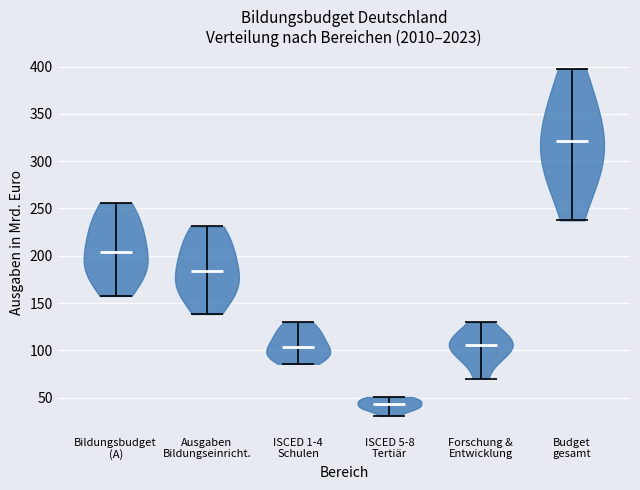

Reading left to right, read every violin against the y-axis: where its median line is, and the lowest and highest points it reaches. The values are not printed on the chart, so give them approximately, as read against the axis.

Bildungsbudget (A): median line 205, lowest point 155, highest point 255
Ausgaben Bildungseinricht.: median line 185, lowest point 140, highest point 230
ISCED 1-4 Schulen: median line 105, lowest point 85, highest point 130
ISCED 5-8 Tertiär: median line 45, lowest point 30, highest point 50
Forschung & Entwicklung: median line 105, lowest point 70, highest point 130
Budget gesamt: median line 320, lowest point 235, highest point 400